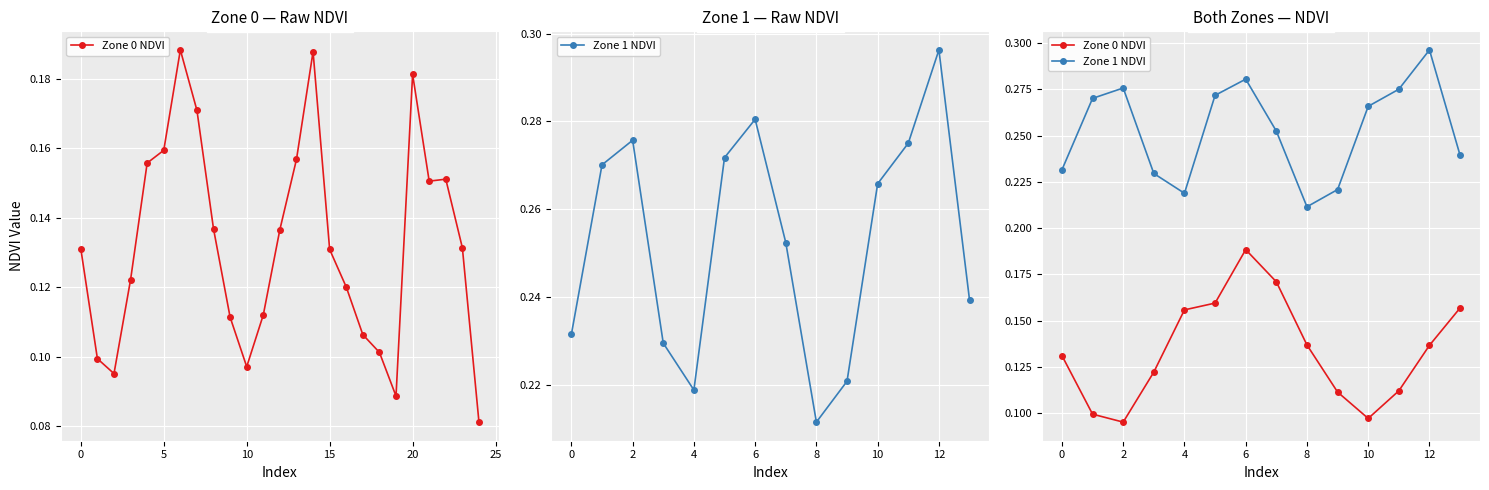

Reading right to left, transcribe all the data shown in this chart.

Zone 0 NDVI: 0.2	0.1	0.1	0.1	0.1	0.1	0.2	0.2	0.2	0.2	0.1	0.1	0.1	0.1
Zone 1 NDVI: 0.2	0.3	0.3	0.3	0.2	0.2	0.3	0.3	0.3	0.2	0.2	0.3	0.3	0.2